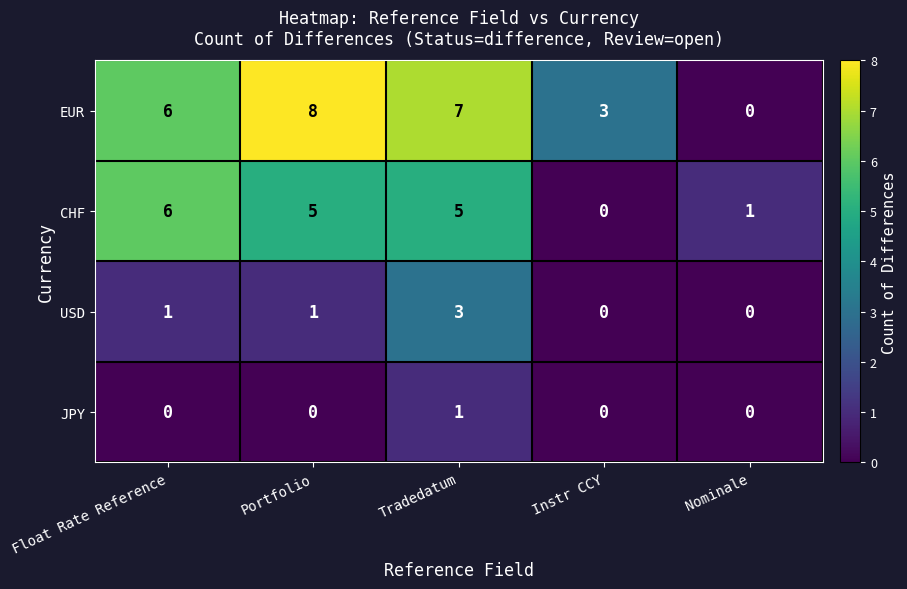

Where does the CHF series first go above 5?

Float Rate Reference